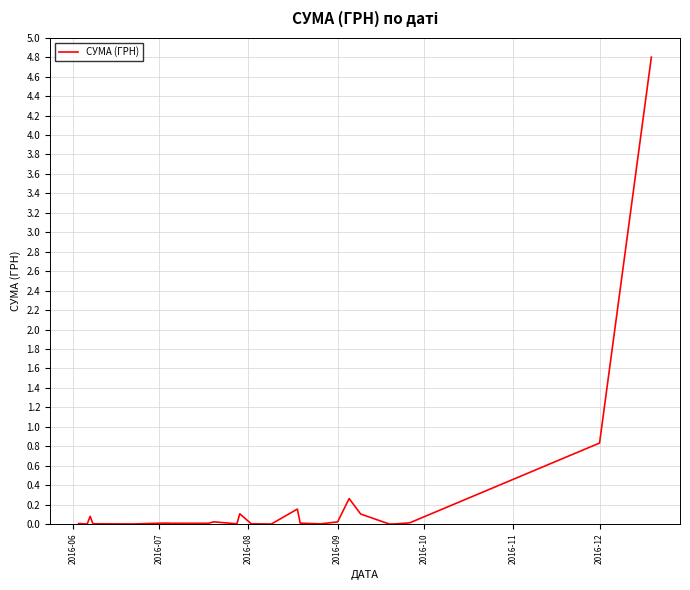

What is the maximum value shown in the chart?

4.8